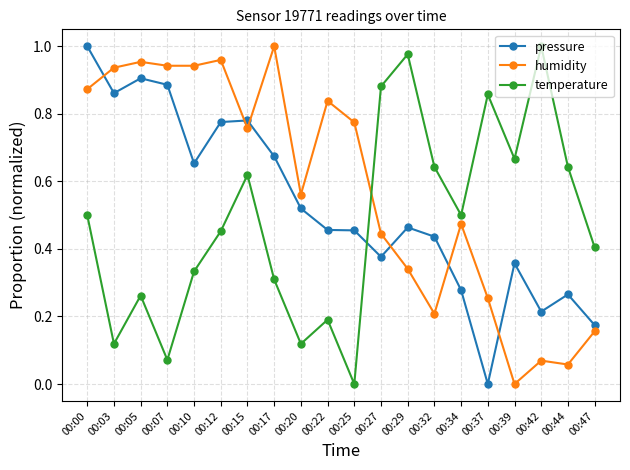

How many values in pressure are above zero?

19